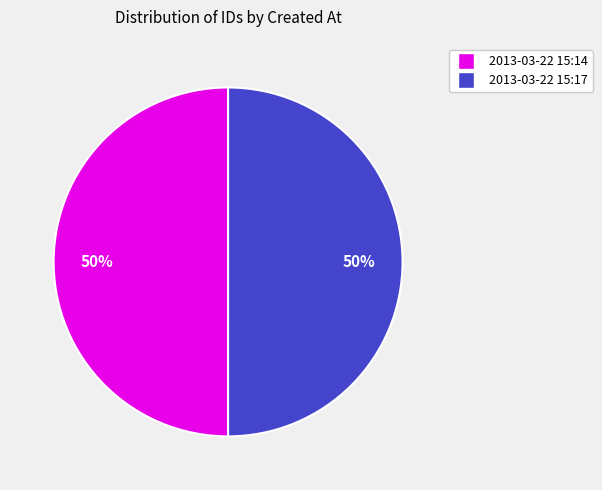

To the nearest percent, what is the average slice percentage?

50%